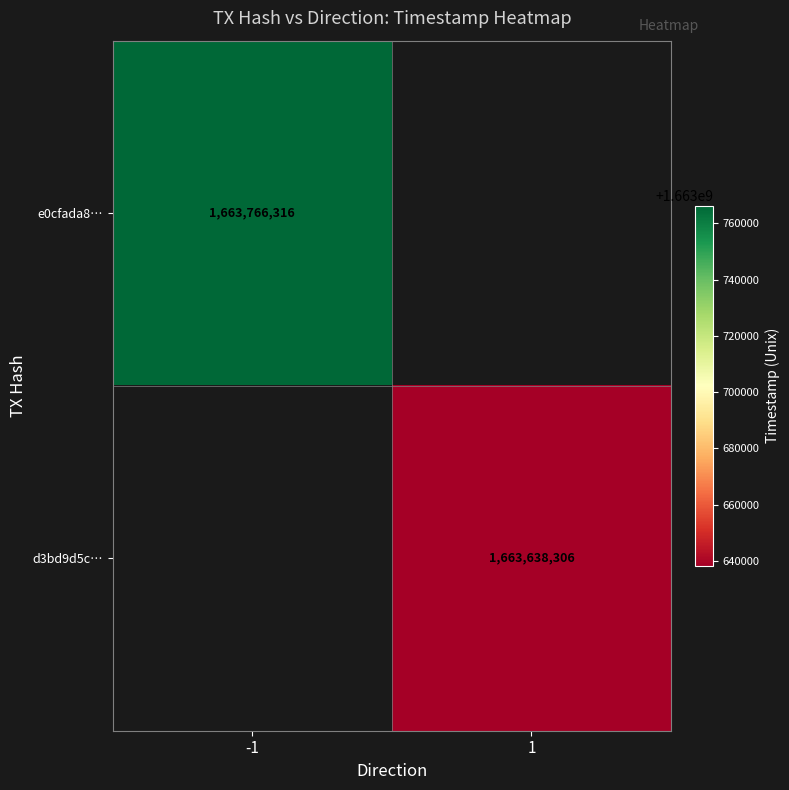

The e0cfada8… series shows 570572656 at -1. True or false?

False